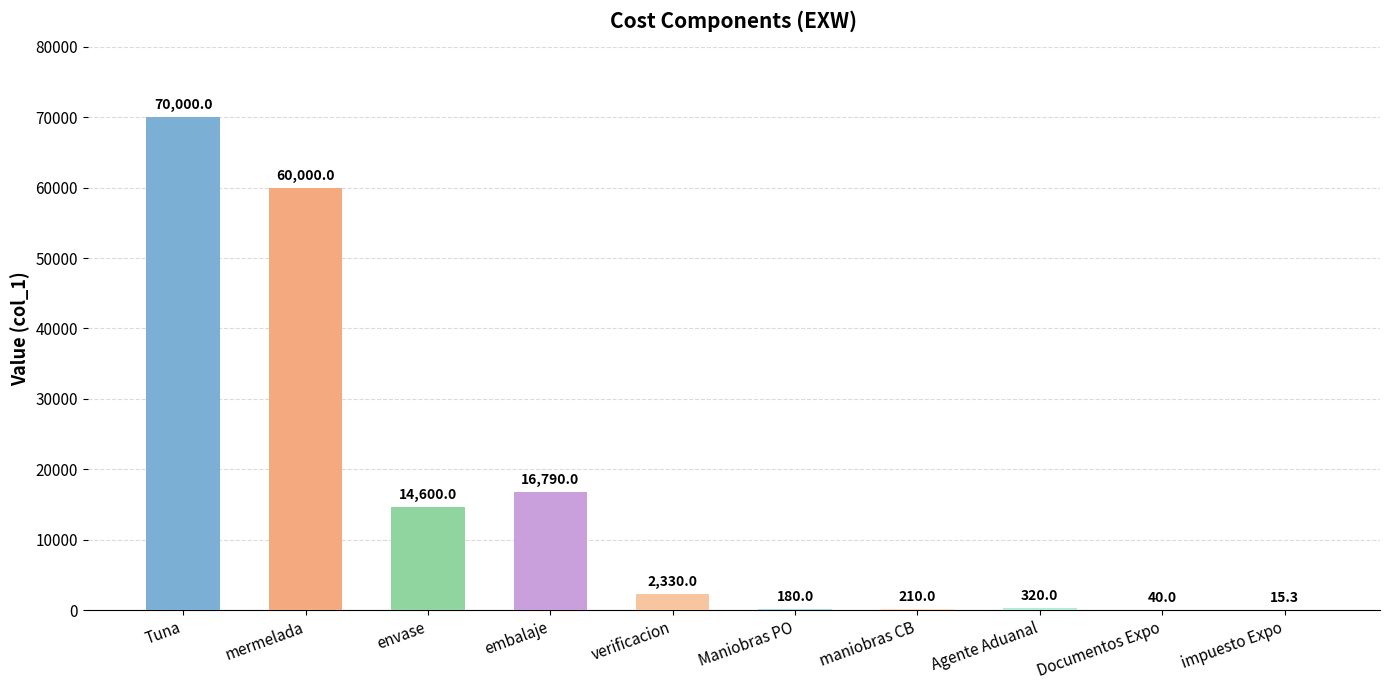

What is the sum of the values at verificacion and Agente Aduanal?

2650.0